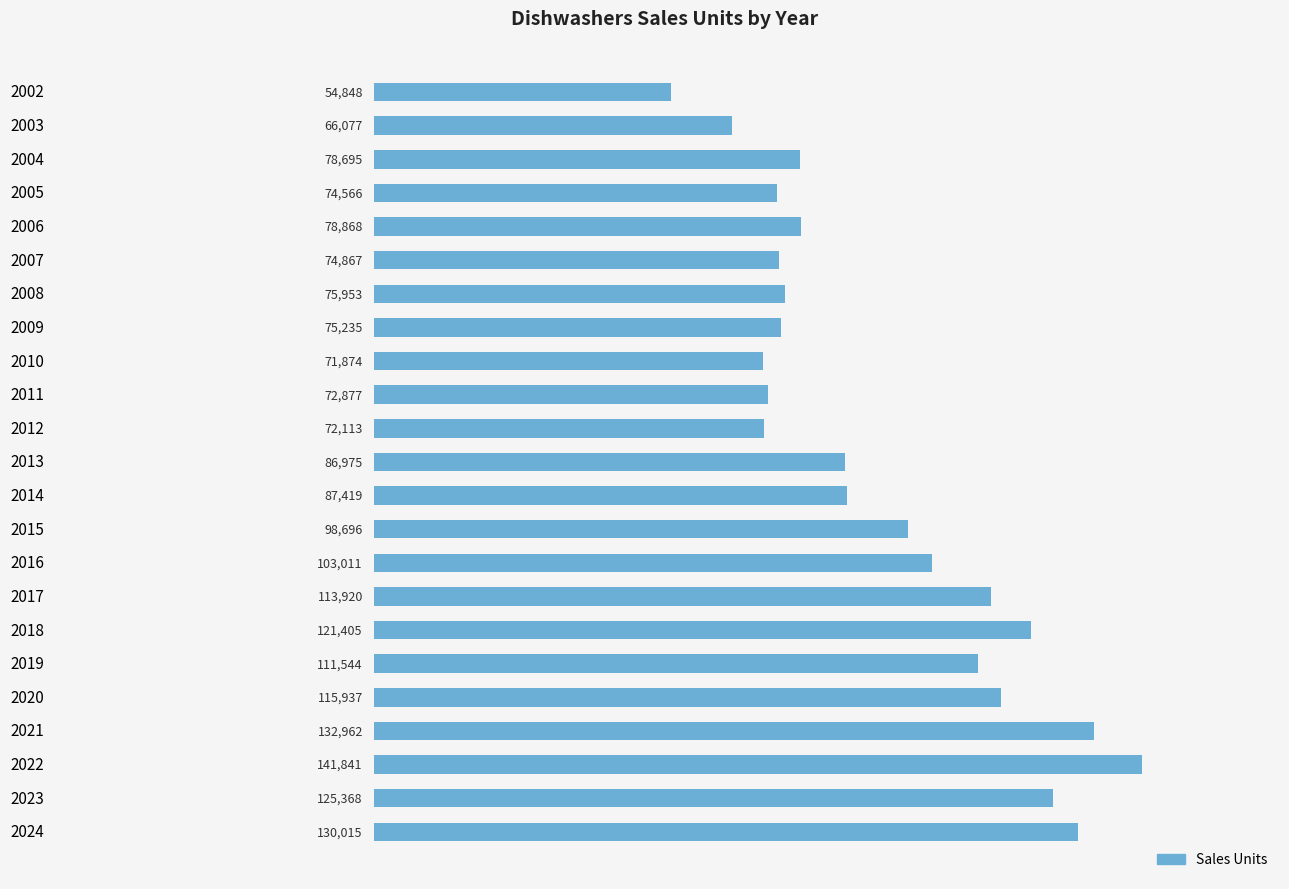

What is the approximate value at 2014, to the nearest 50?

87400